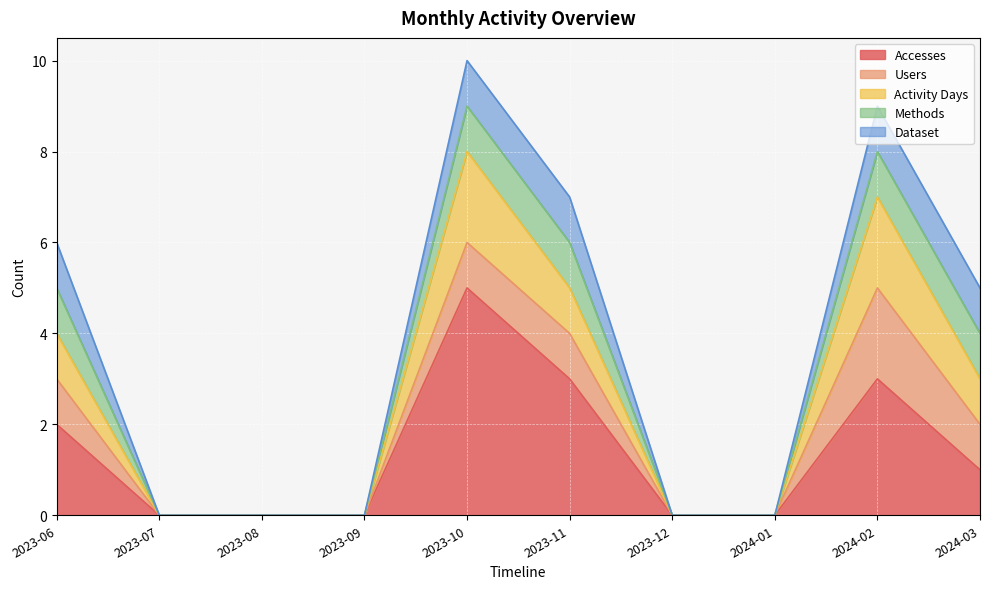

Reading left to right, list all the values displayed in this chart.

Accesses: 2	0	0	0	5	3	0	0	3	1
Users: 1	0	0	0	1	1	0	0	2	1
Activity Days: 1	0	0	0	2	1	0	0	2	1
Methods: 1	0	0	0	1	1	0	0	1	1
Dataset: 1	0	0	0	1	1	0	0	1	1